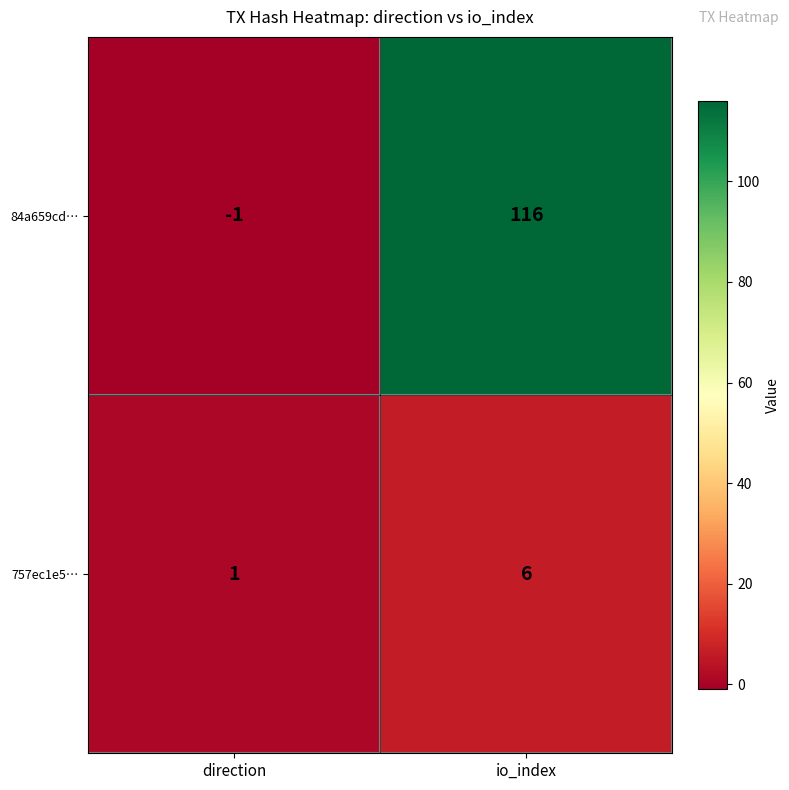

List the series in order of their peak value, lowest first.

757ec1e5…, 84a659cd…